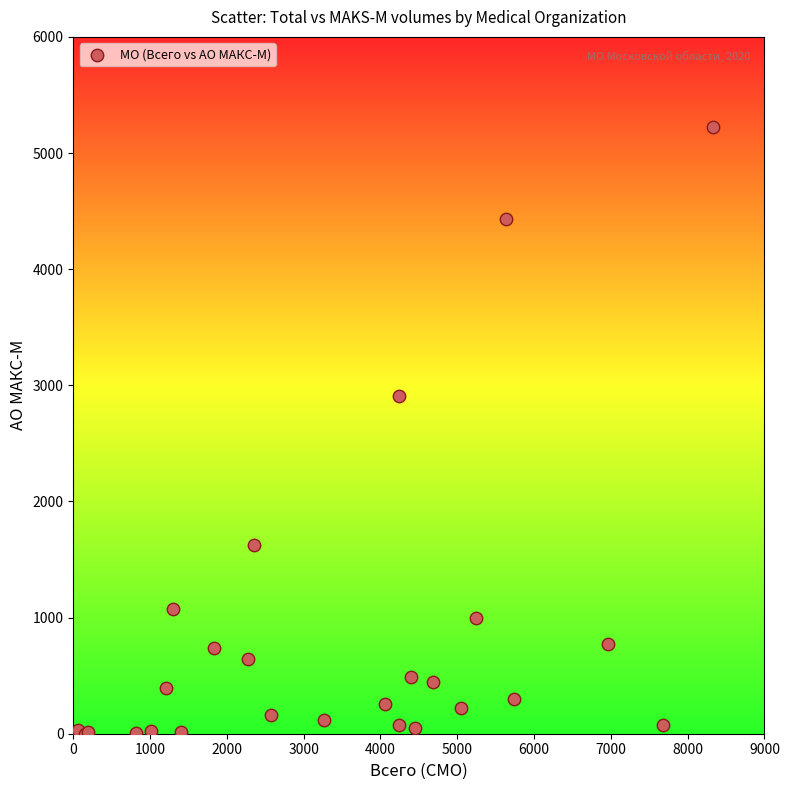

What Y value in the scatter plot is closest to 2612?

2907